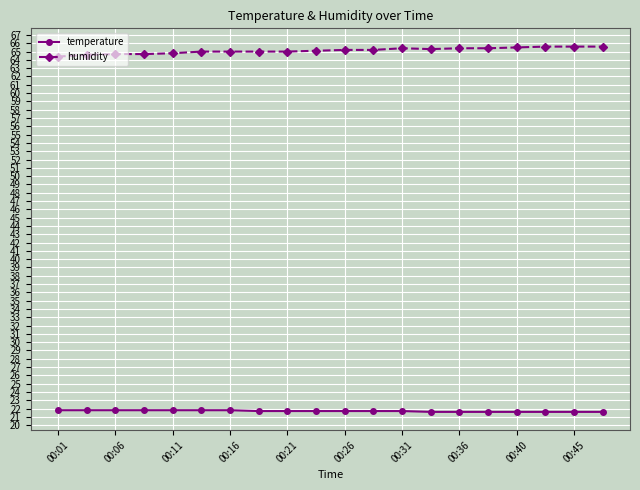

What is the value of the temperature point at the 13th from the left?

21.7